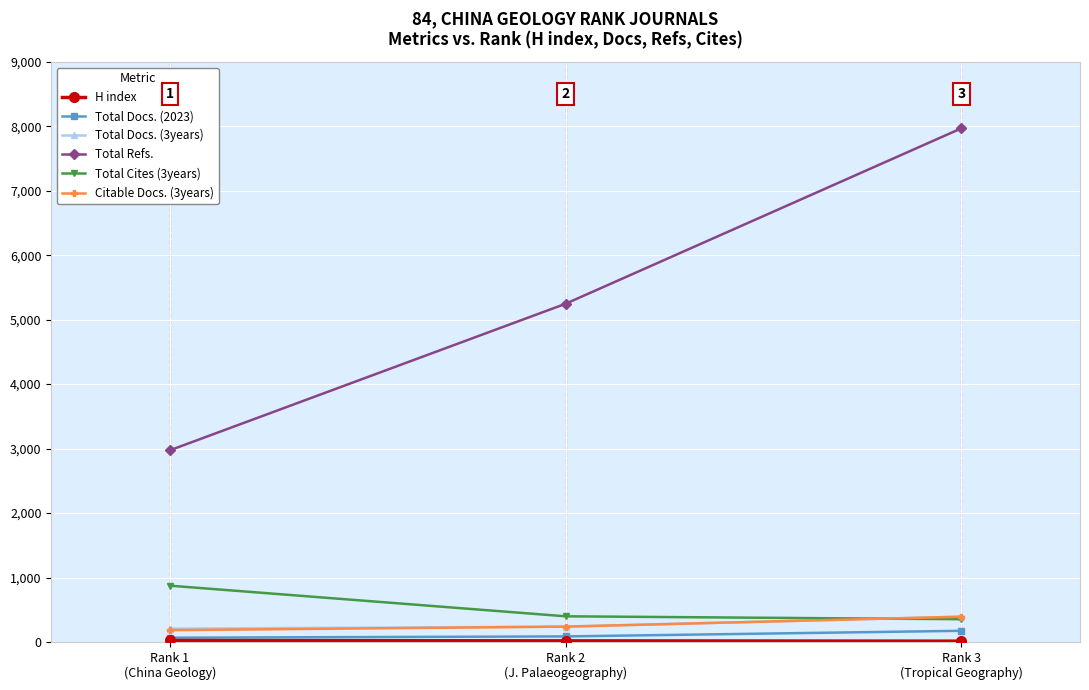

What is the lowest value of the Total Docs. (2023) series?

66